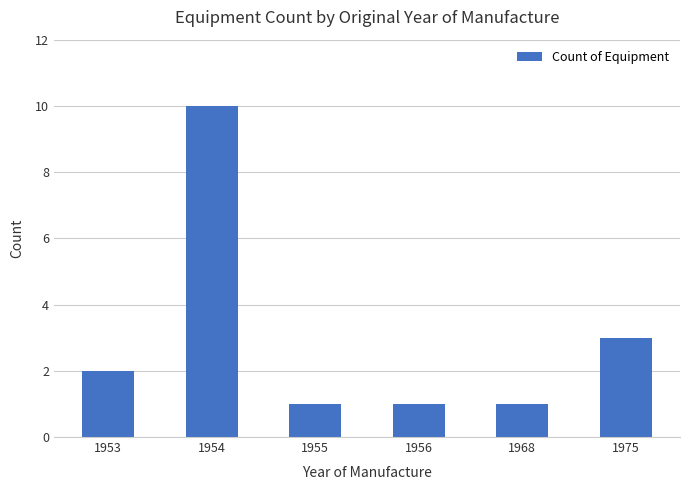

What is the average value?

3